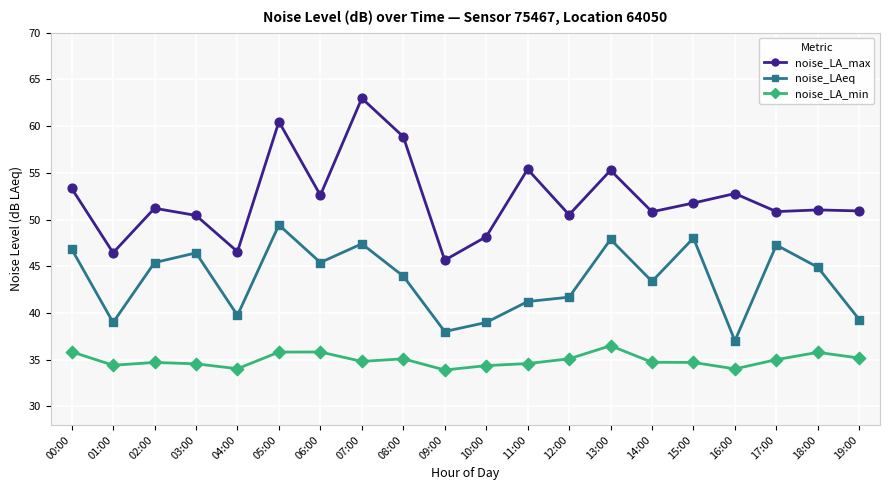

What are all the series names shown in the legend?

noise_LA_max, noise_LAeq, noise_LA_min